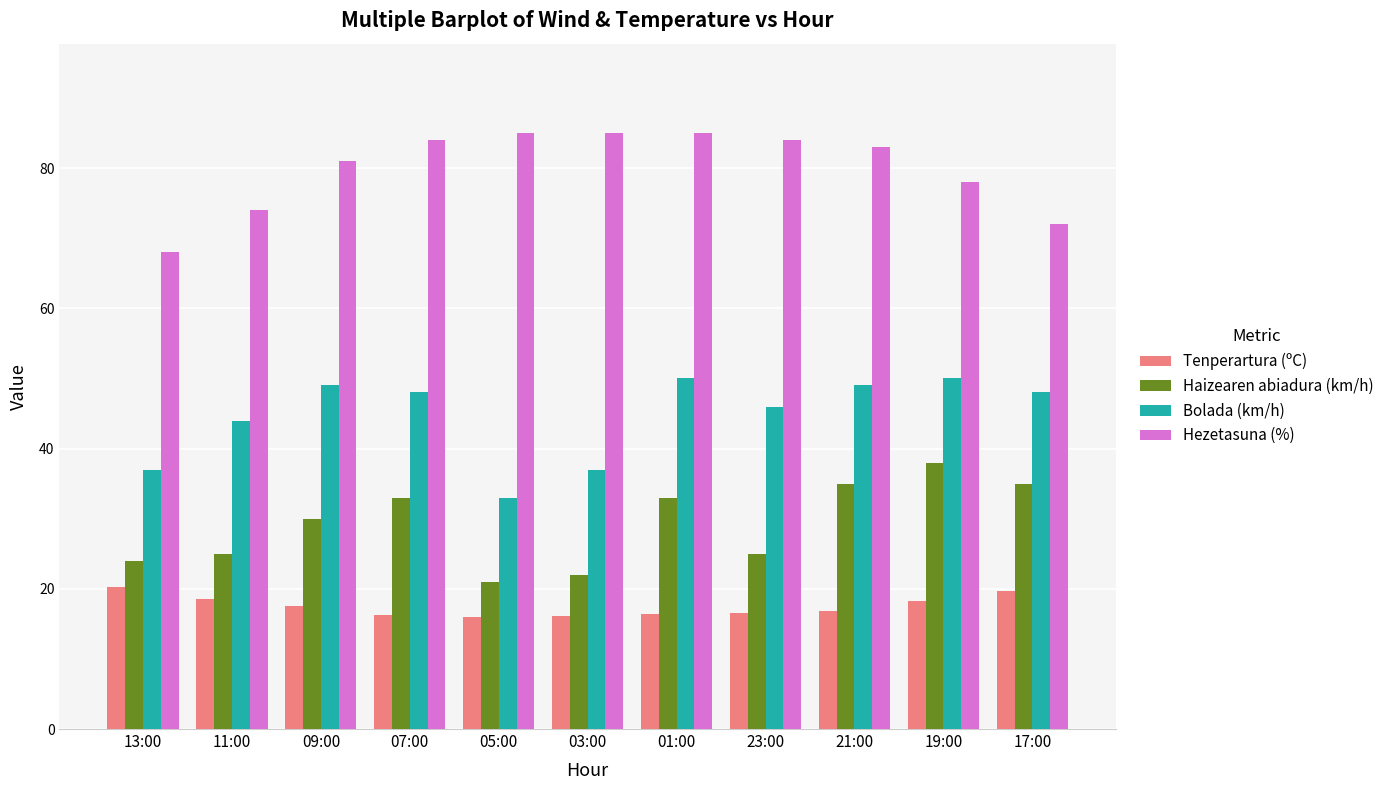

What is the difference between the maximum and minimum values in the Hezetasuna (%) series?

17.0